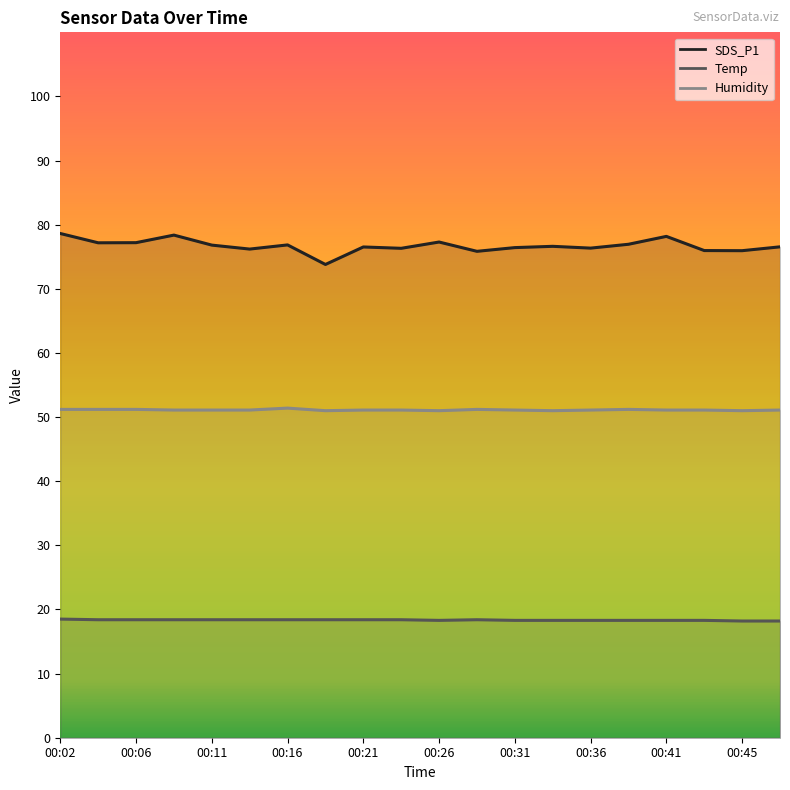

What value does the SDS_P1 series have at 00:06?

77.2